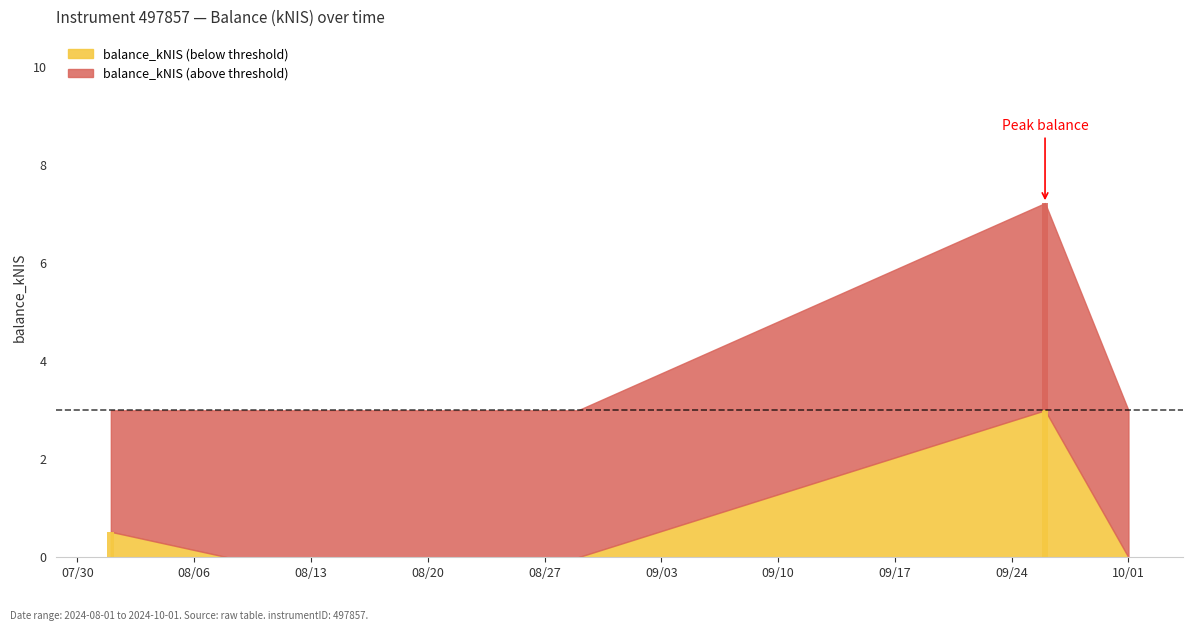

Reading left to right, what are all the values shown in this chart?

0.5	0.0	0.0	7.2	0.0